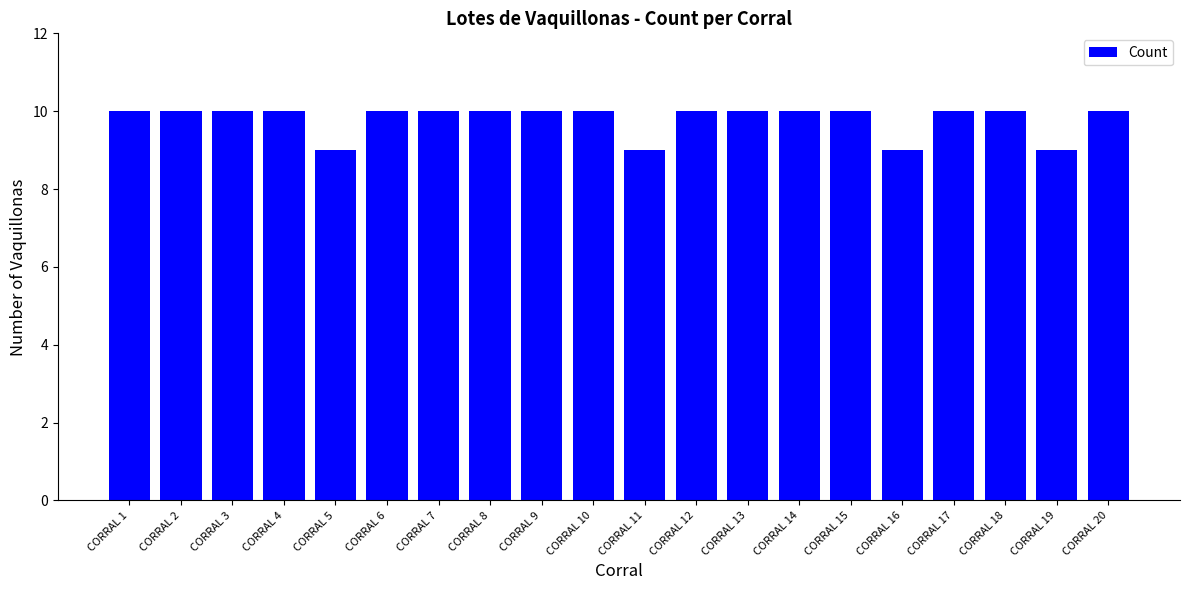

Are the bars grouped side by side (vs. stacked)?

No